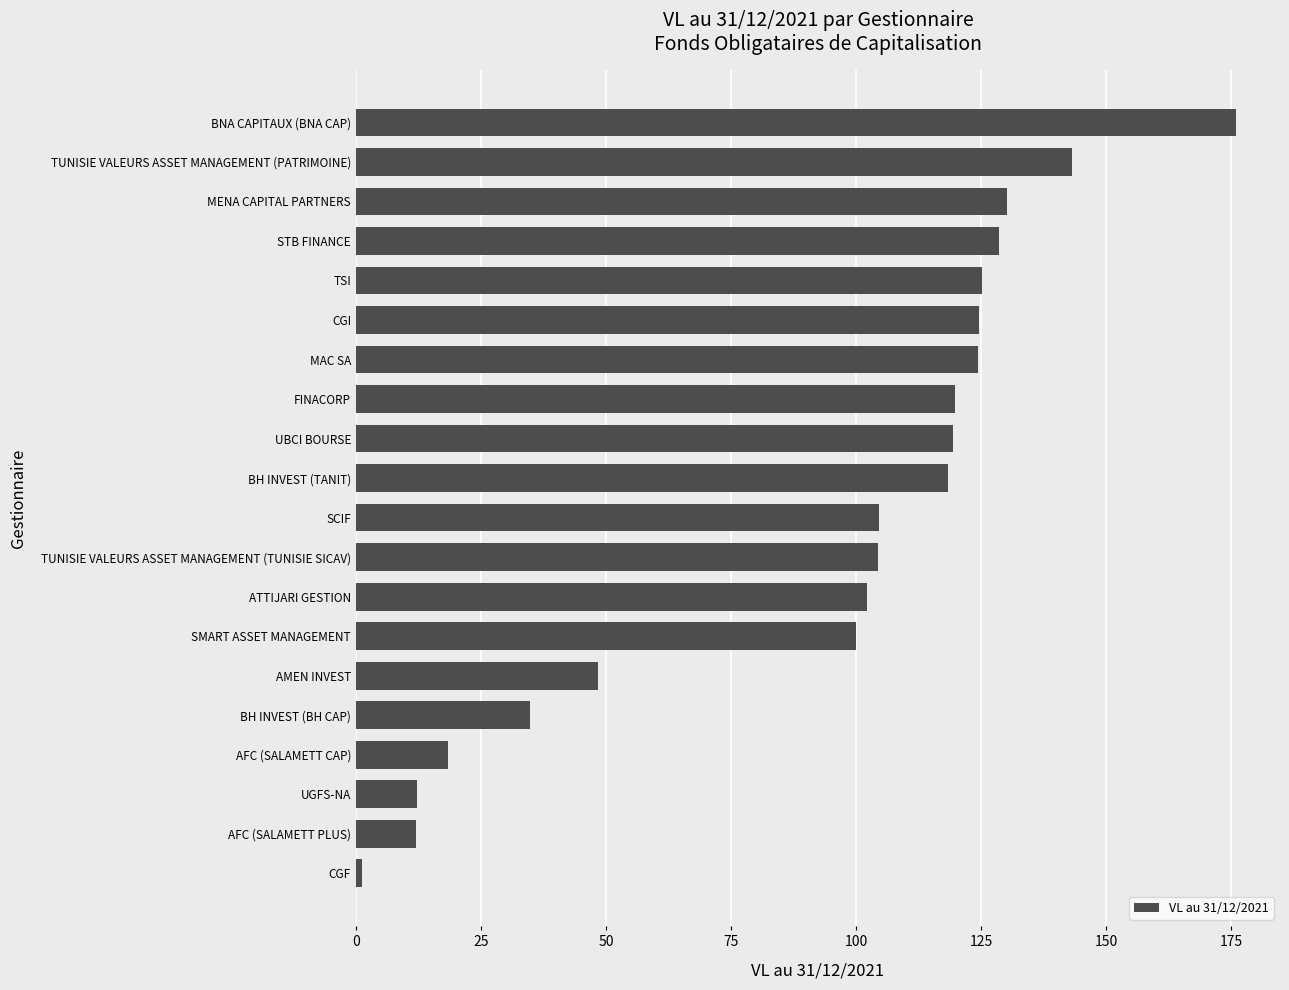

Read the value at STB FINANCE.

128.5